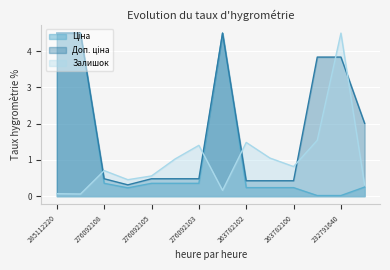

What is the difference between the second highest and minimum values in the Ціна series?

4.5